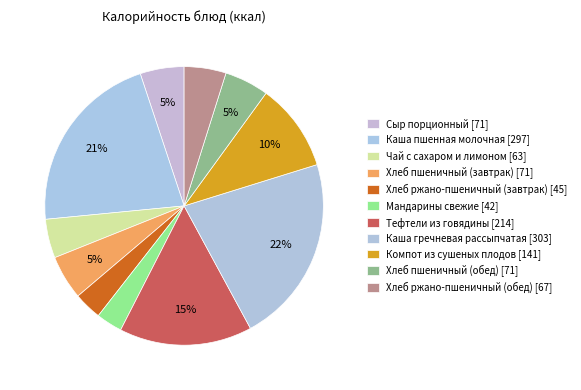

How many segments does this pie chart have?

11